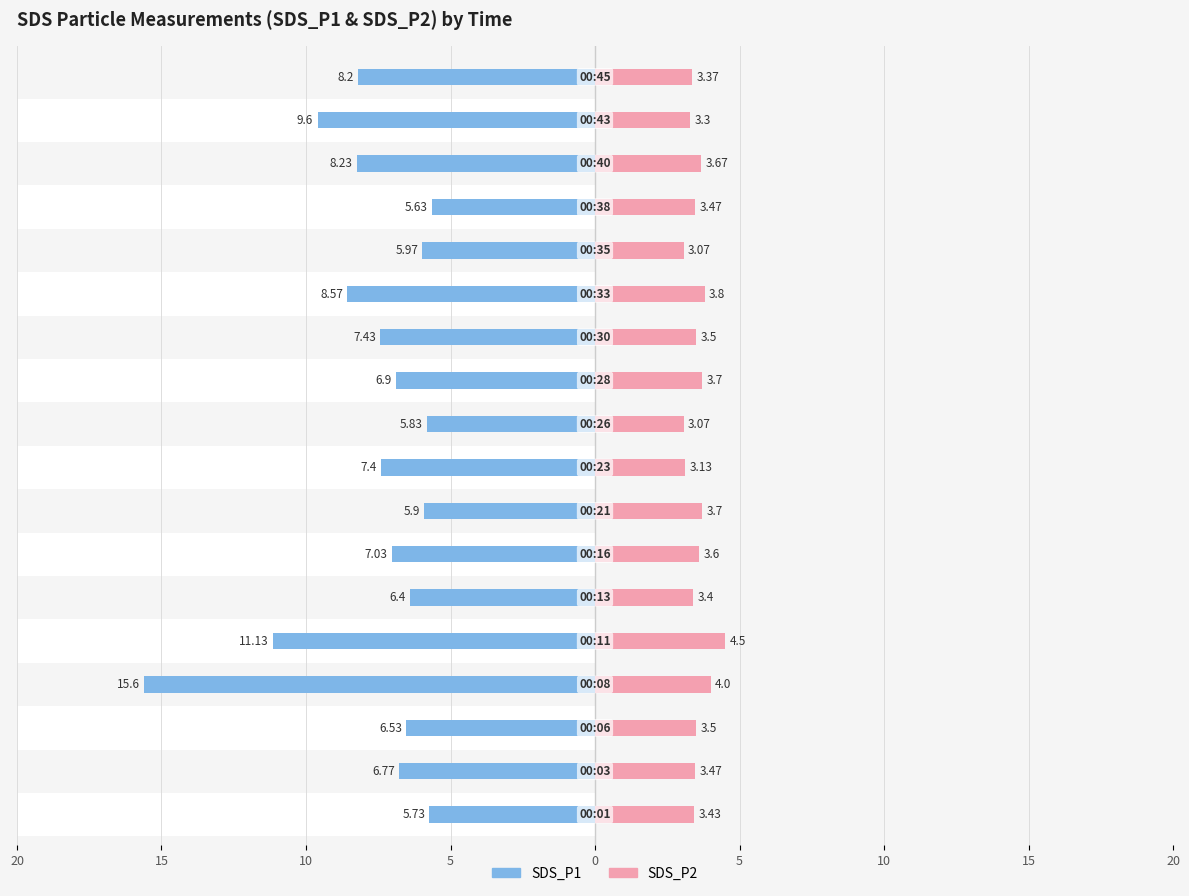

At how many categories does at least one series exceed 10?

2